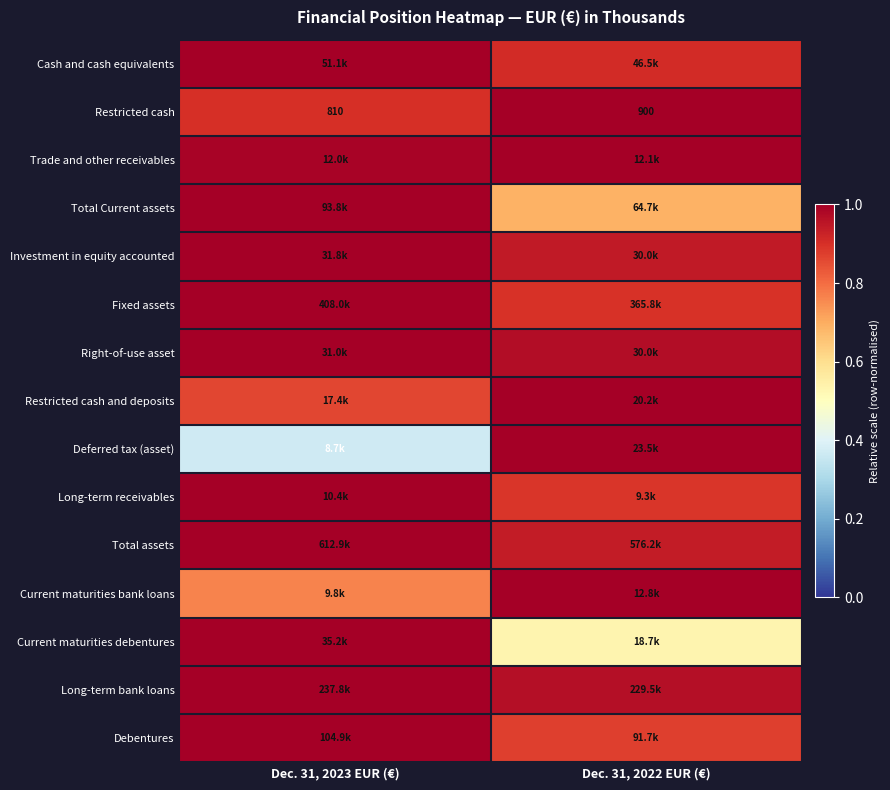

At which category does the chart reach its minimum across all series?

Dec. 31, 2023 EUR (€)